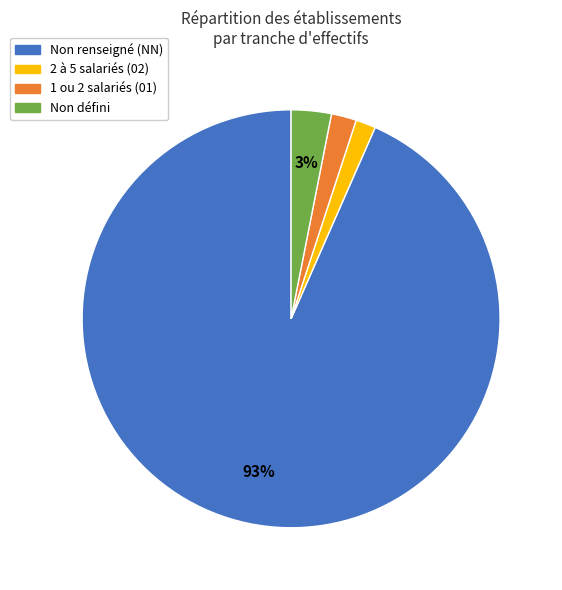

To the nearest percent, what is the average slice percentage?

25%